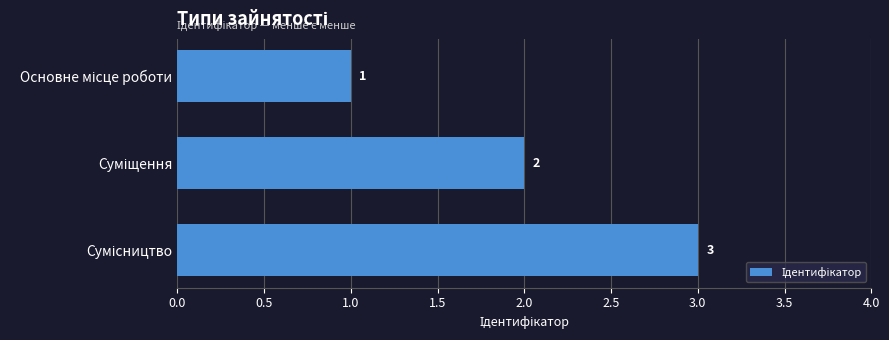

What is the maximum value shown in the chart?

3